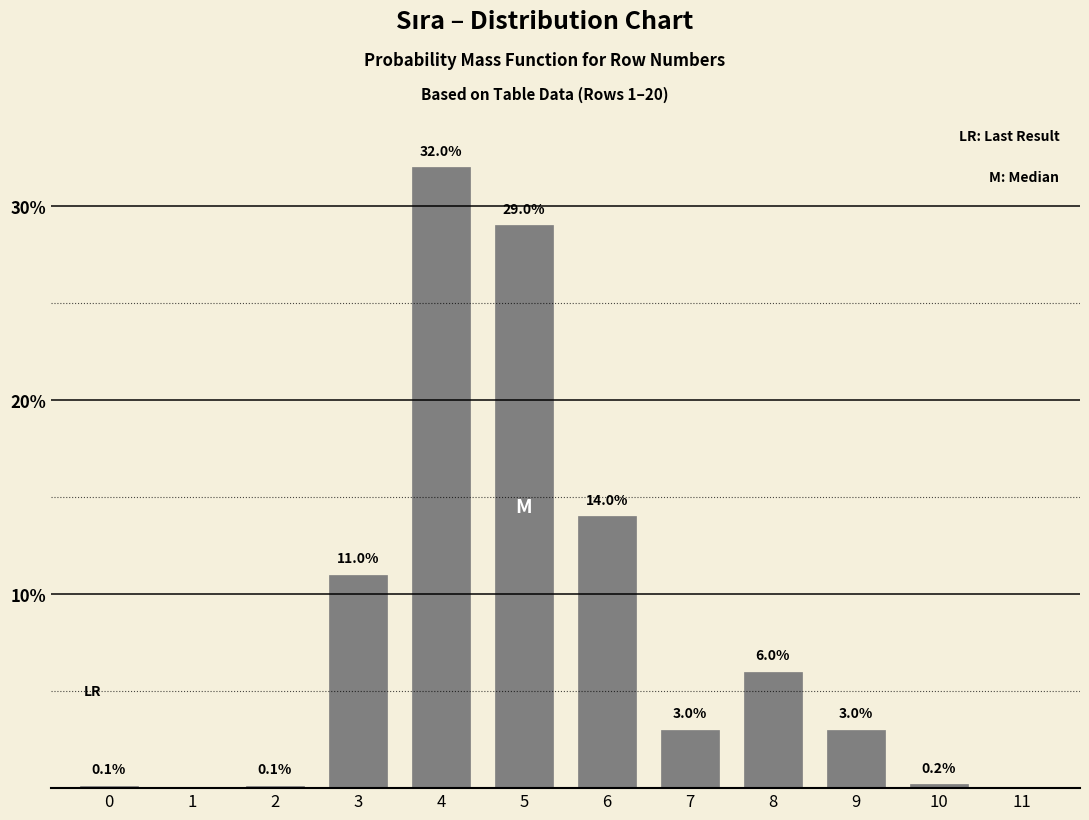

Reading left to right, what are all the values shown in this chart?

0=0.1	1=0.0	2=0.1	3=11.0	4=32.0	5=29.0	6=14.0	7=3.0	8=6.0	9=3.0	10=0.2	11=0.0